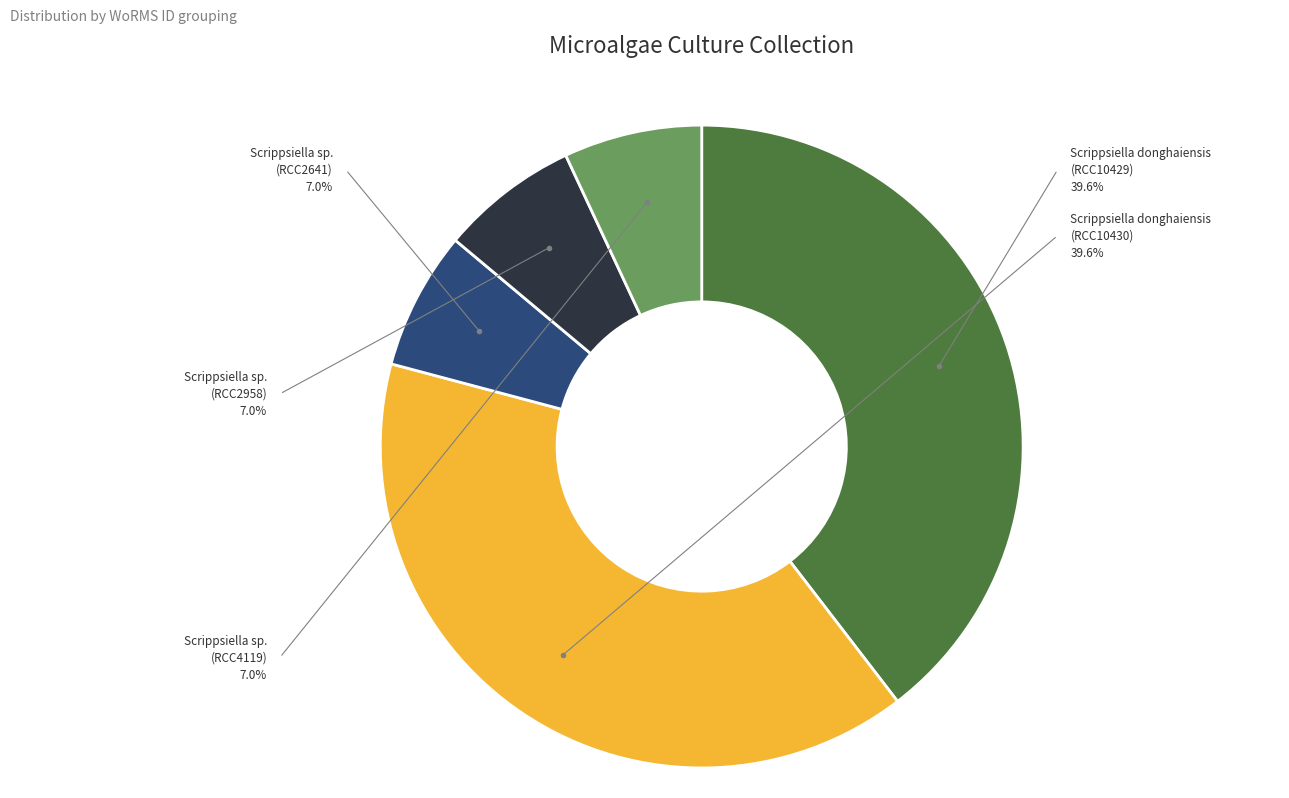

Is there a majority slice in this chart?

No